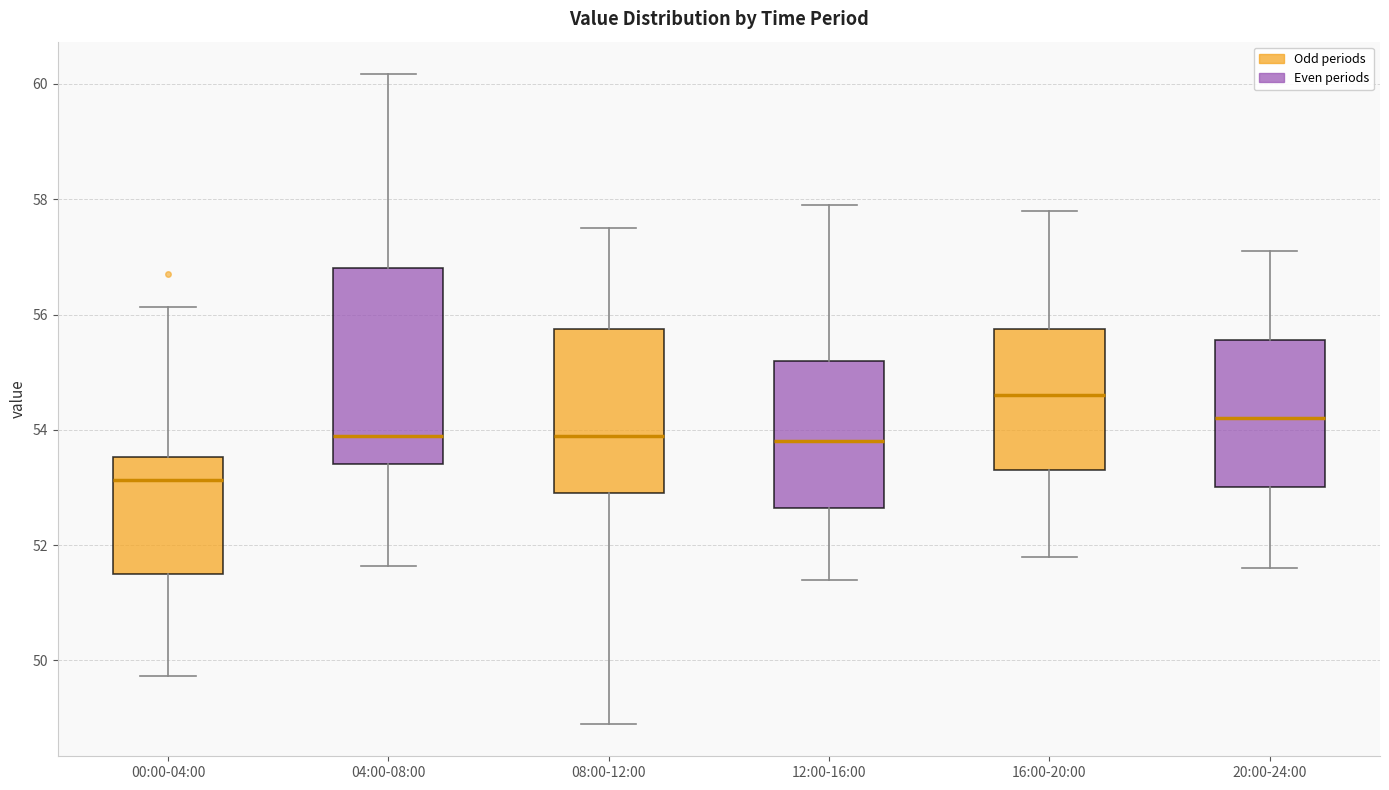

Reading left to right, read every box against the y-axis: the position of its median line, the range the box covers, and the ends of its whiskers. The values are not printed on the chart, so give them approximately, as read against the axis.

00:00-04:00: median 53.2, box 51.6 to 53.6, whiskers 49.8 to 56.2
04:00-08:00: median 54.0, box 53.4 to 56.8, whiskers 51.6 to 60.2
08:00-12:00: median 54.0, box 53.0 to 55.8, whiskers 49.0 to 57.6
12:00-16:00: median 53.8, box 52.6 to 55.2, whiskers 51.4 to 58.0
16:00-20:00: median 54.6, box 53.4 to 55.8, whiskers 51.8 to 57.8
20:00-24:00: median 54.2, box 53.0 to 55.6, whiskers 51.6 to 57.2